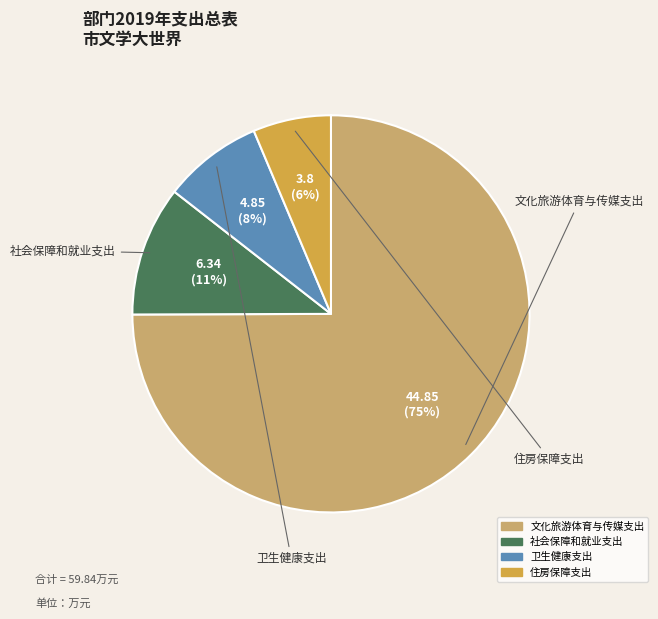

The 文化旅游体育与传媒支出 slice represents 75% of the pie. True or false?

True